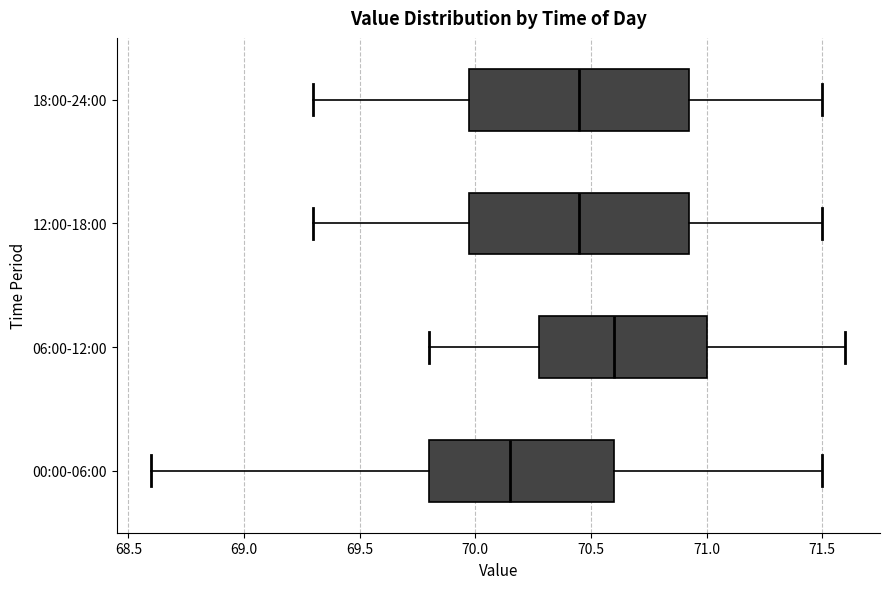

Which box's median line is the furthest to the left?

00:00-06:00